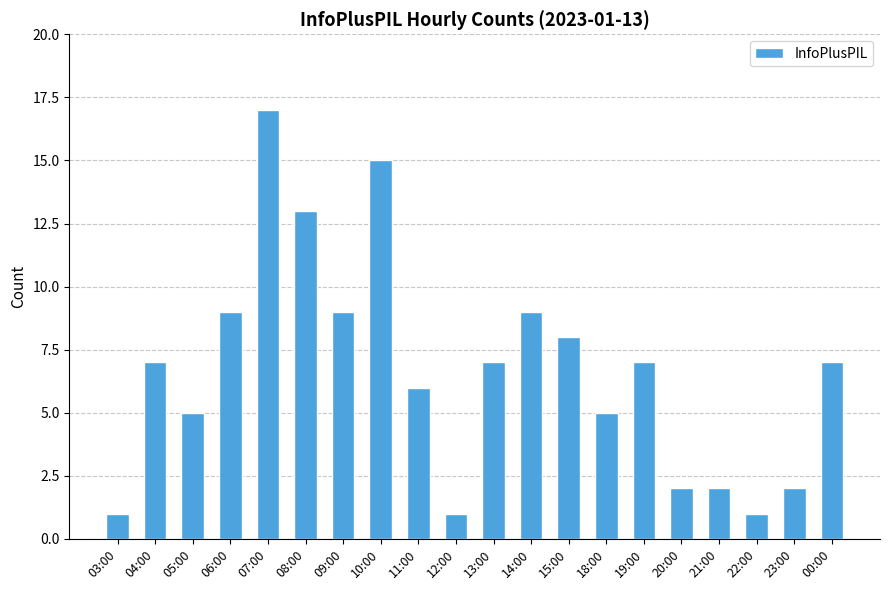

The chart shows a value of 8 at 05:00. True or false?

False